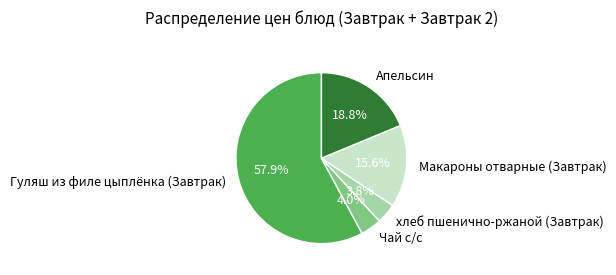

Between Макароны отварные (Завтрак) and Апельсин, which is larger?

Апельсин